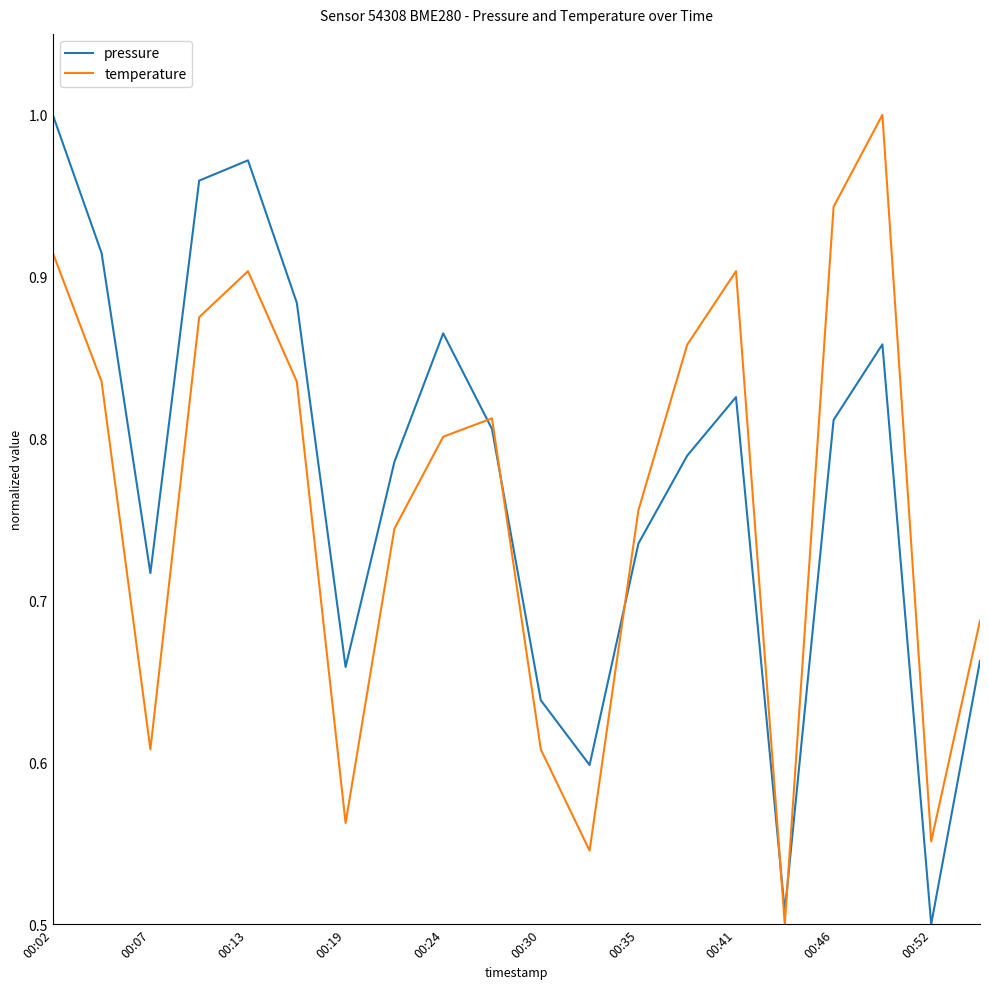

True or false: pressure and temperature intersect in this chart.

True